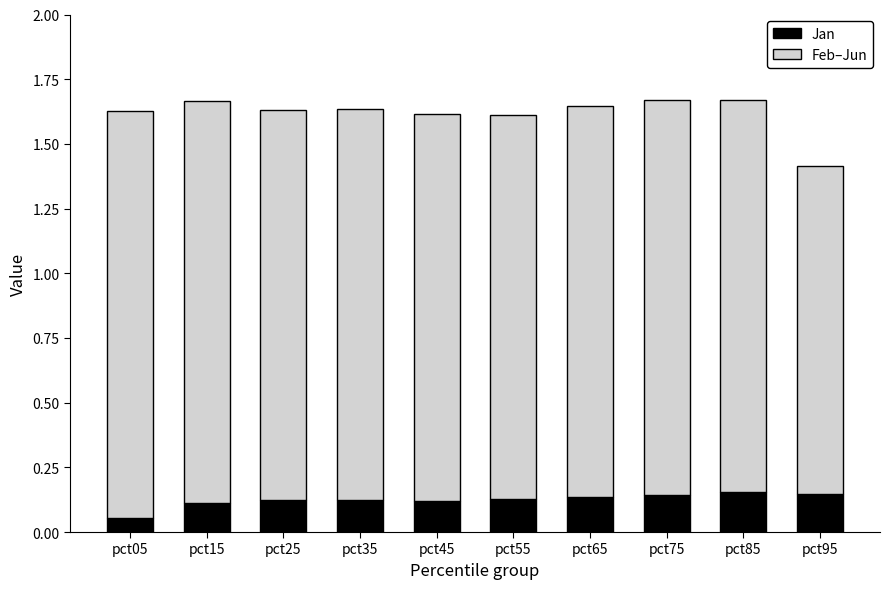

Which category has the lowest value in the Jan series?

pct05